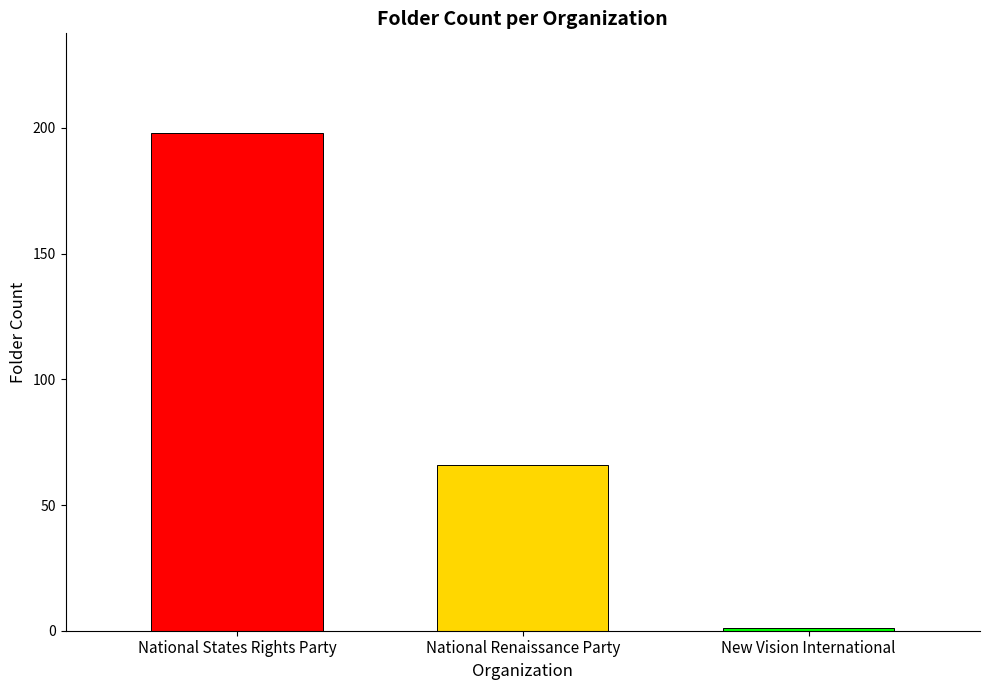

What is the greatest value displayed?

198